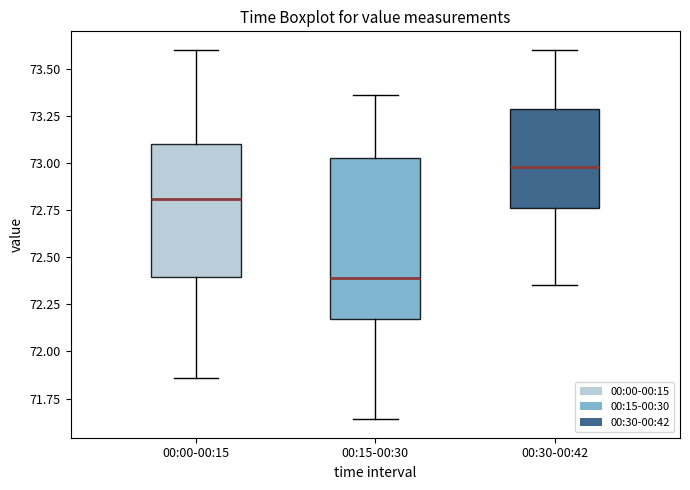

Which box is the tallest, from its lower edge to its upper edge?

00:15-00:30